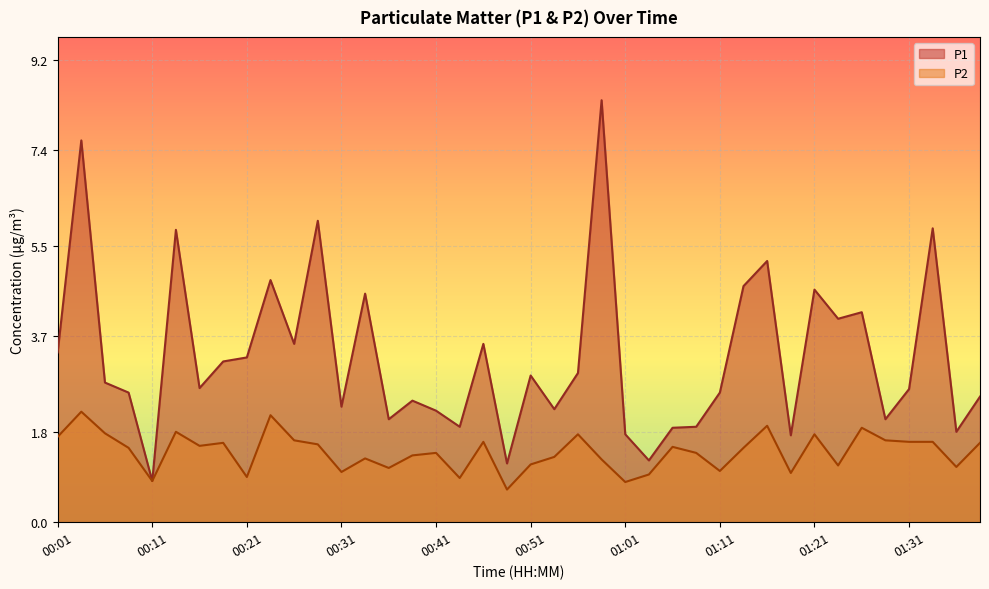

Count the number of categories in the chart.

40